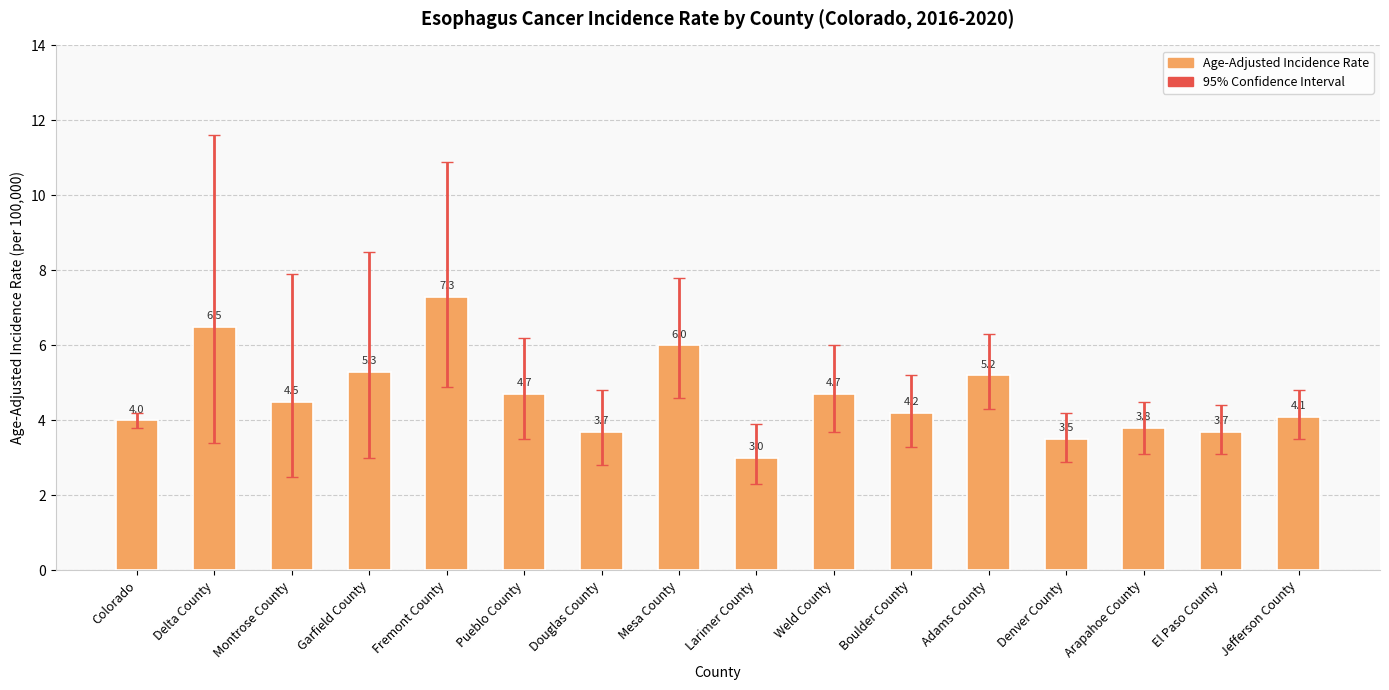

What is the maximum value shown in the chart?

7.3